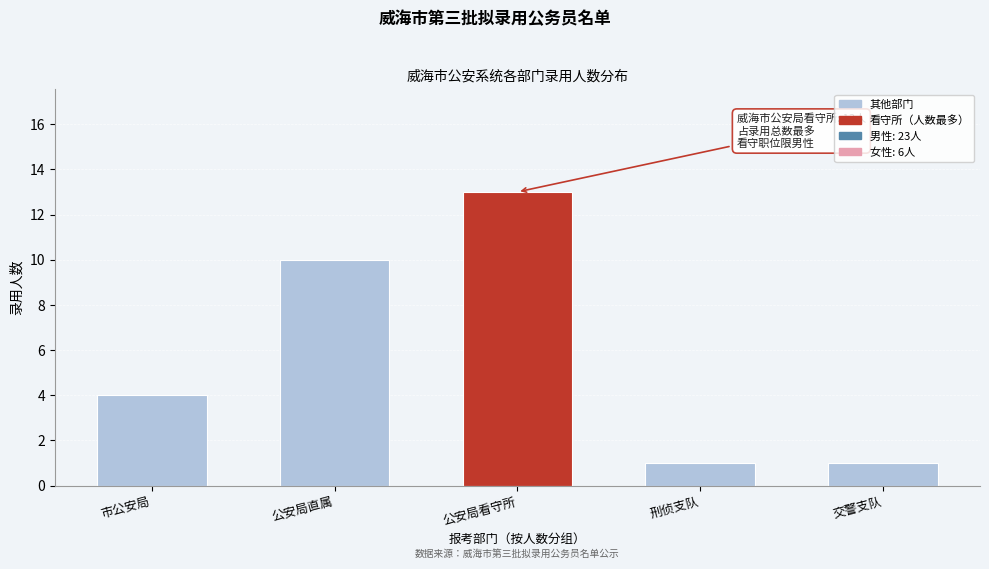

Reading left to right, extract all data points from this chart.

4	10	13	1	1